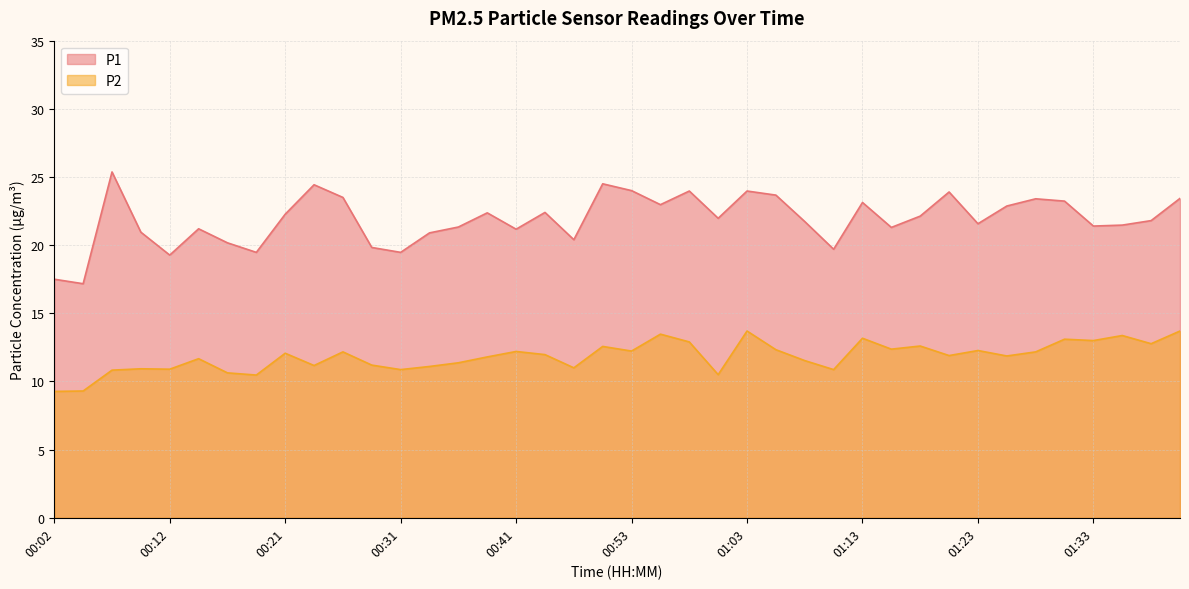

Reading right to left, list all the values displayed in this chart.

P1: 23.4	21.8	21.5	21.4	23.2	23.4	22.9	21.6	23.9	22.1	21.3	23.1	19.7	21.7	23.7	24.0	22.0	24.0	23.0	24.0	24.5	20.4	22.4	21.2	22.4	21.3	20.9	19.5	19.8	23.5	24.4	22.3	19.5	20.2	21.2	19.3	20.9	25.4	17.2	17.5
P2: 13.7	12.8	13.4	13.0	13.1	12.2	11.9	12.3	11.9	12.6	12.4	13.2	10.9	11.5	12.3	13.7	10.5	12.9	13.5	12.2	12.6	11.0	12.0	12.2	11.8	11.4	11.1	10.9	11.2	12.2	11.2	12.1	10.5	10.6	11.7	10.9	10.9	10.8	9.3	9.3